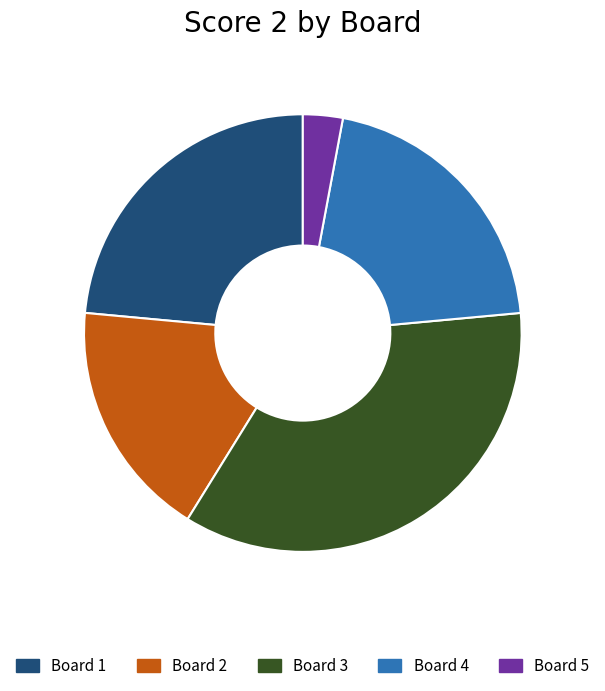

Combined, do Board 5 and Board 1 account for over 50%?

No